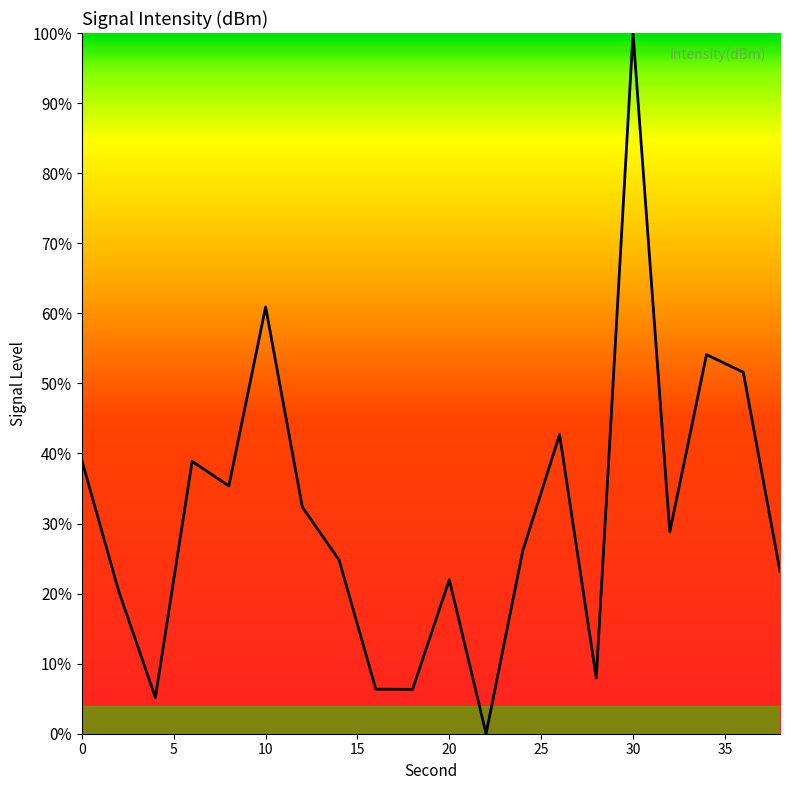

What is the greatest value displayed?

100.0